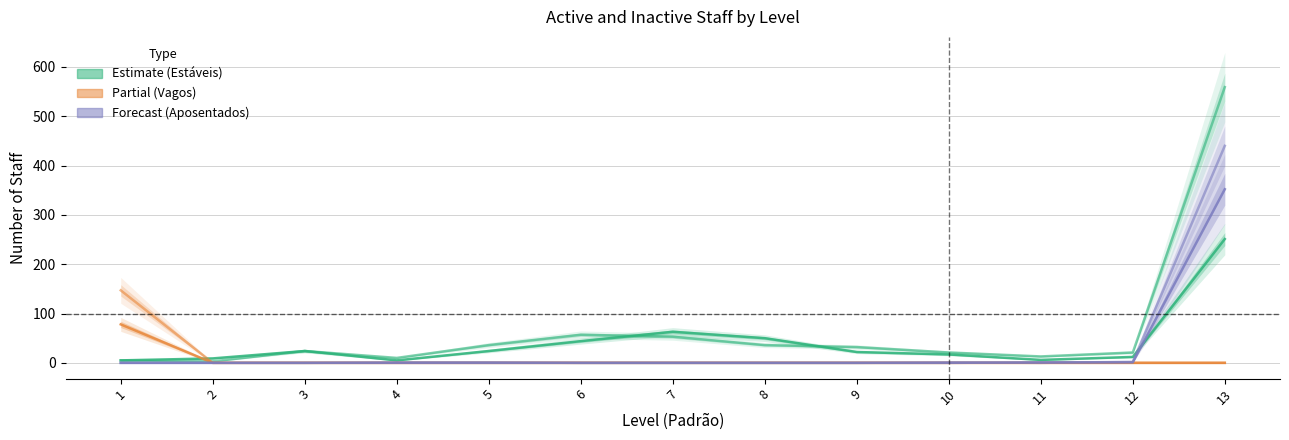

In Analista – Estáveis (Estimate), how many points are lower than both neighbors (excluding endpoints)?

2